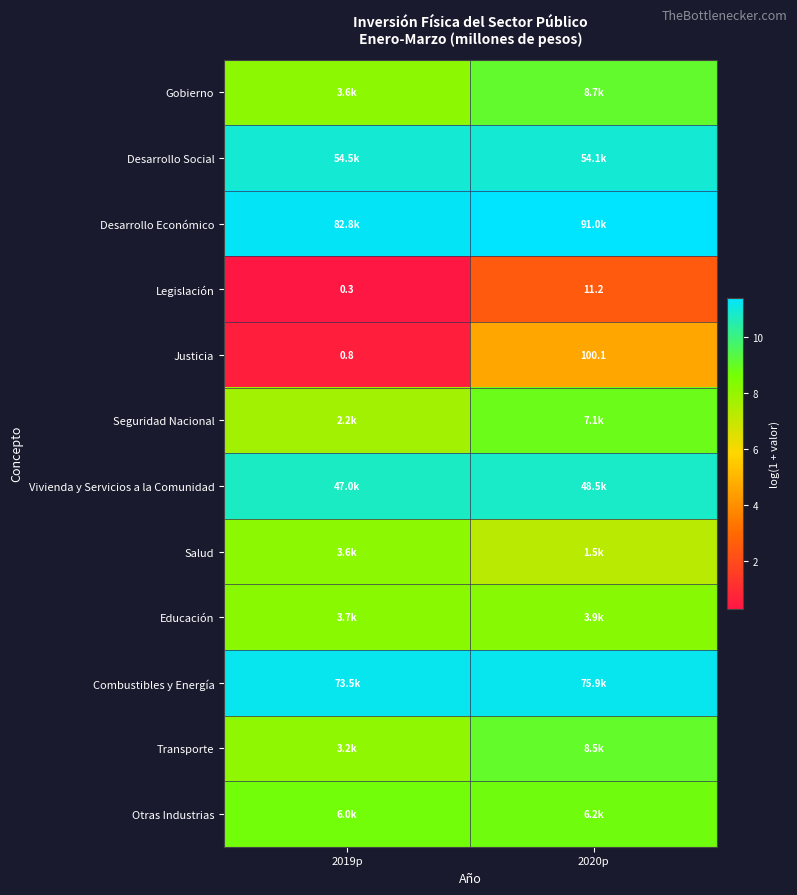

List the labels in order of Legislación value, largest first.

2020p, 2019p